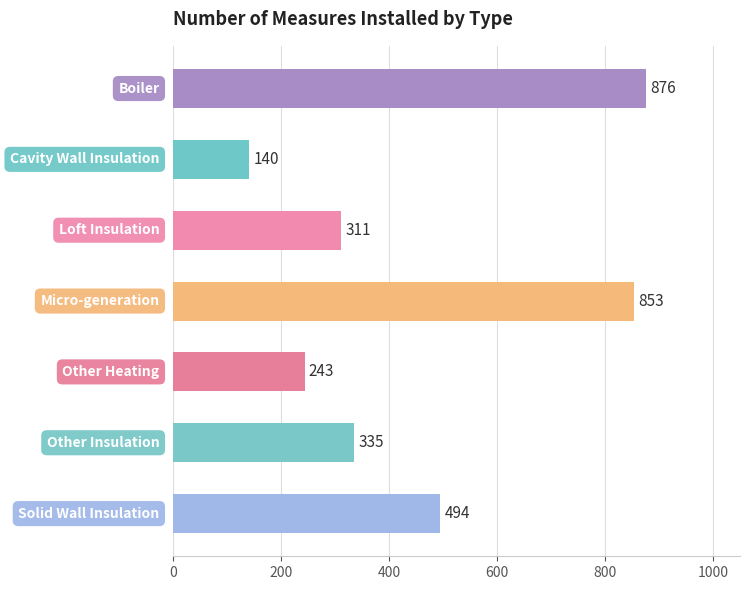

What is the difference between the second highest and second lowest values?

610